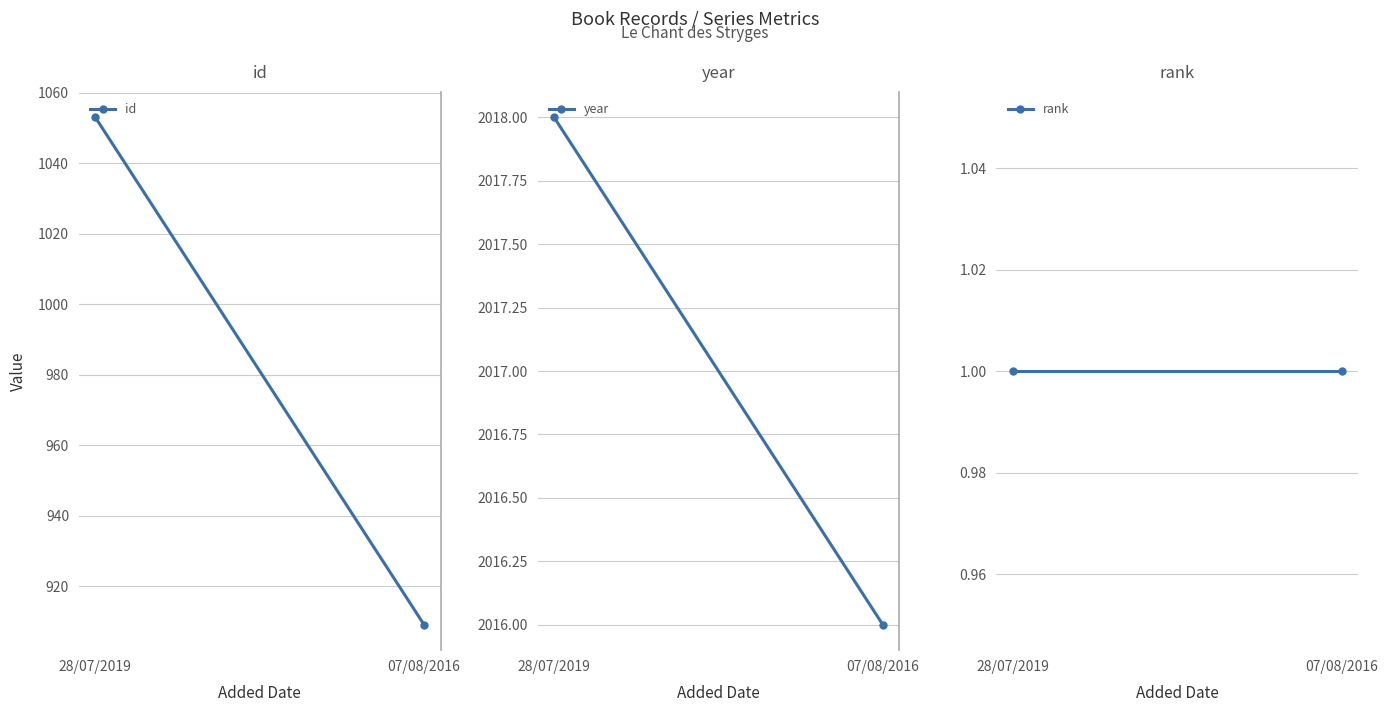

True or false: rank has a value of 0 at 07/08/2016.

False